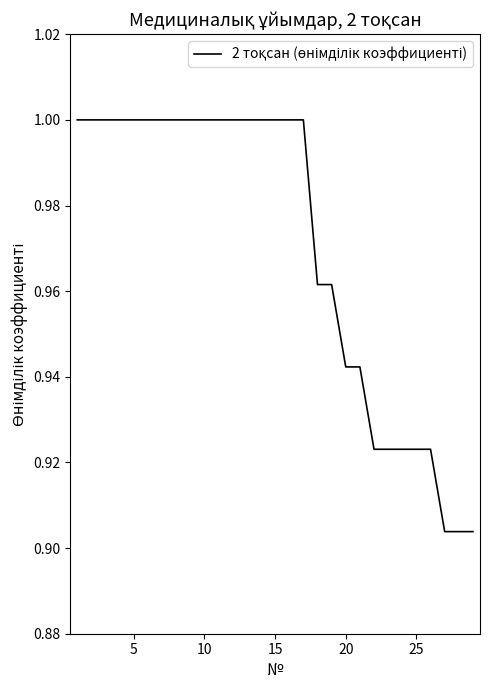

How many lines are shown in the chart?

1